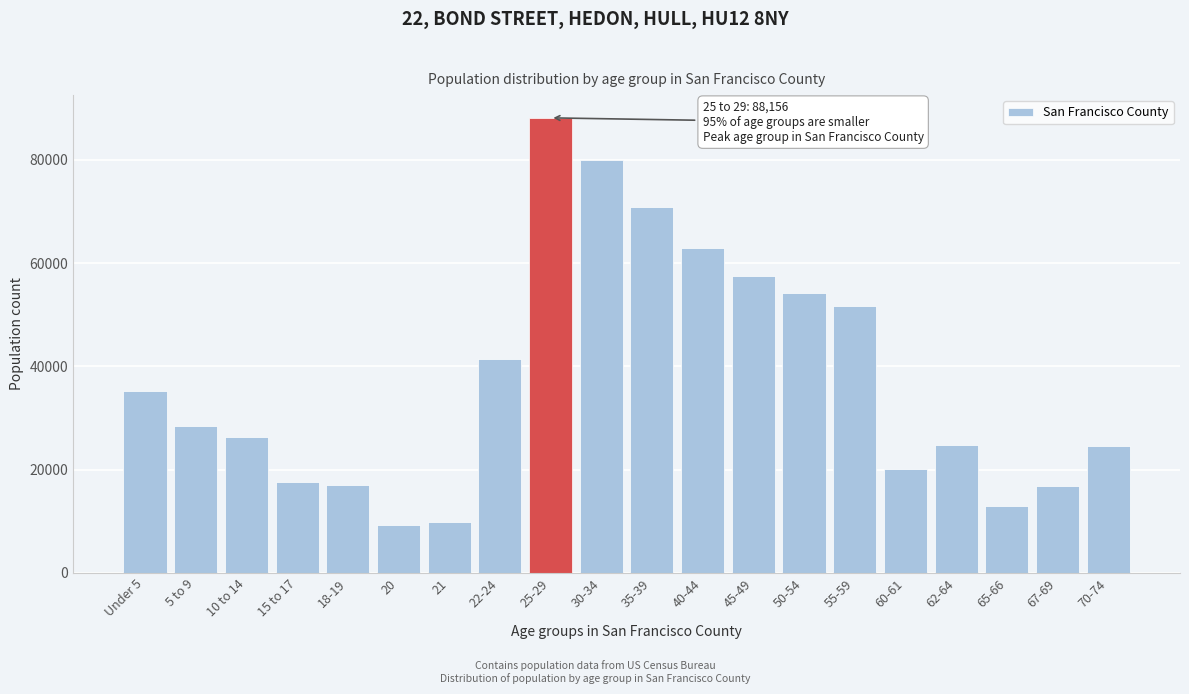

What is the change in value from 21 to 55-59?

+41876